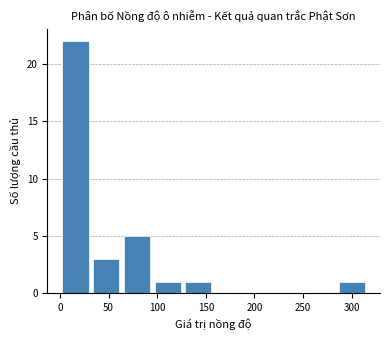

How tall is the bar that spans 0 to 30 on the x-axis? Neither the bar edges nor the heights are printed on the chart, so give them approximately, as read against the axes.

22